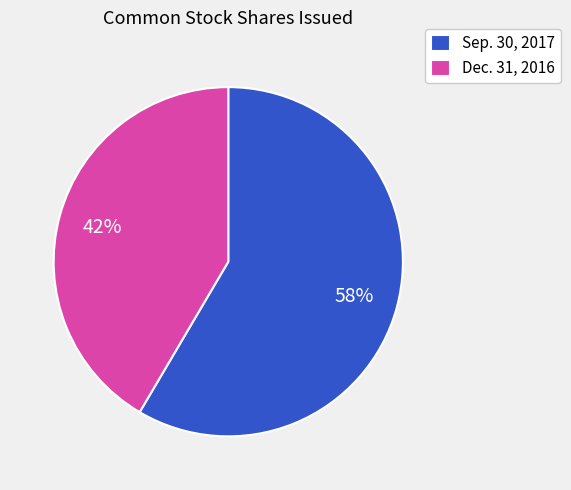

Which has a higher value, Sep. 30, 2017 or Dec. 31, 2016?

Sep. 30, 2017